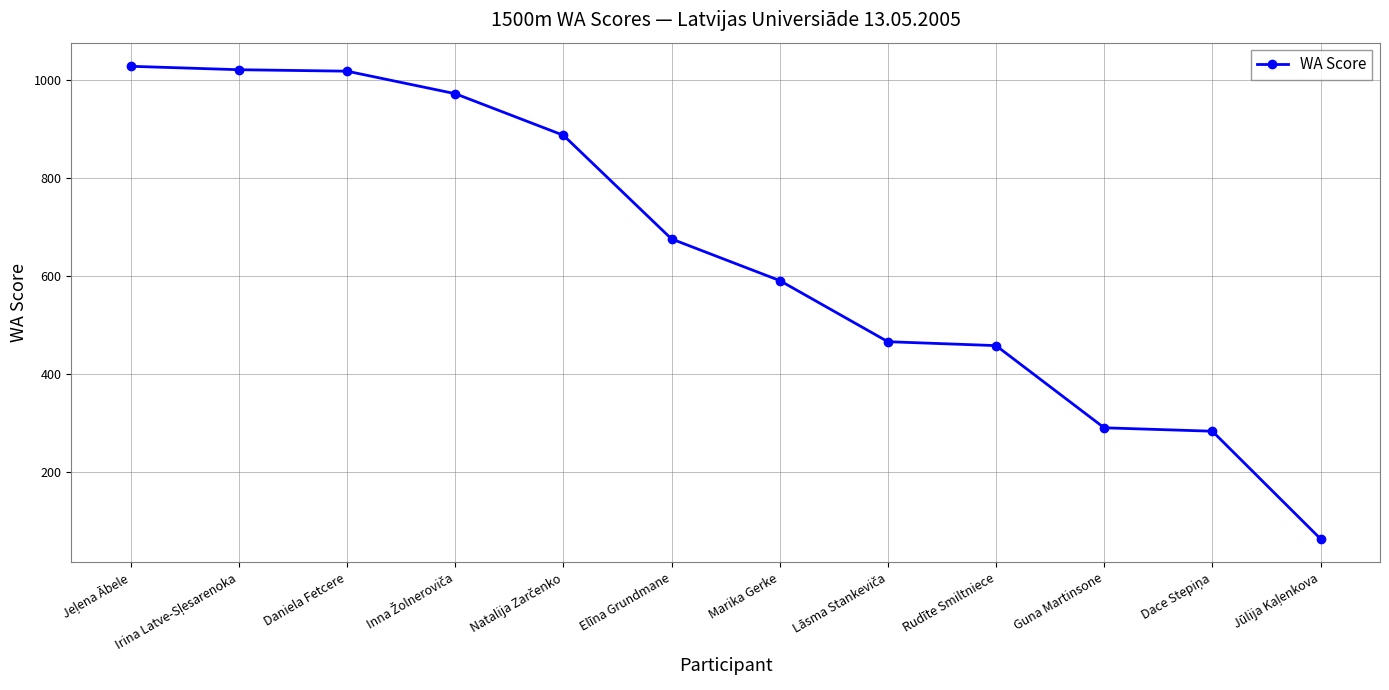

The chart shows a value of 1437 at Daniela Fetcere. True or false?

False